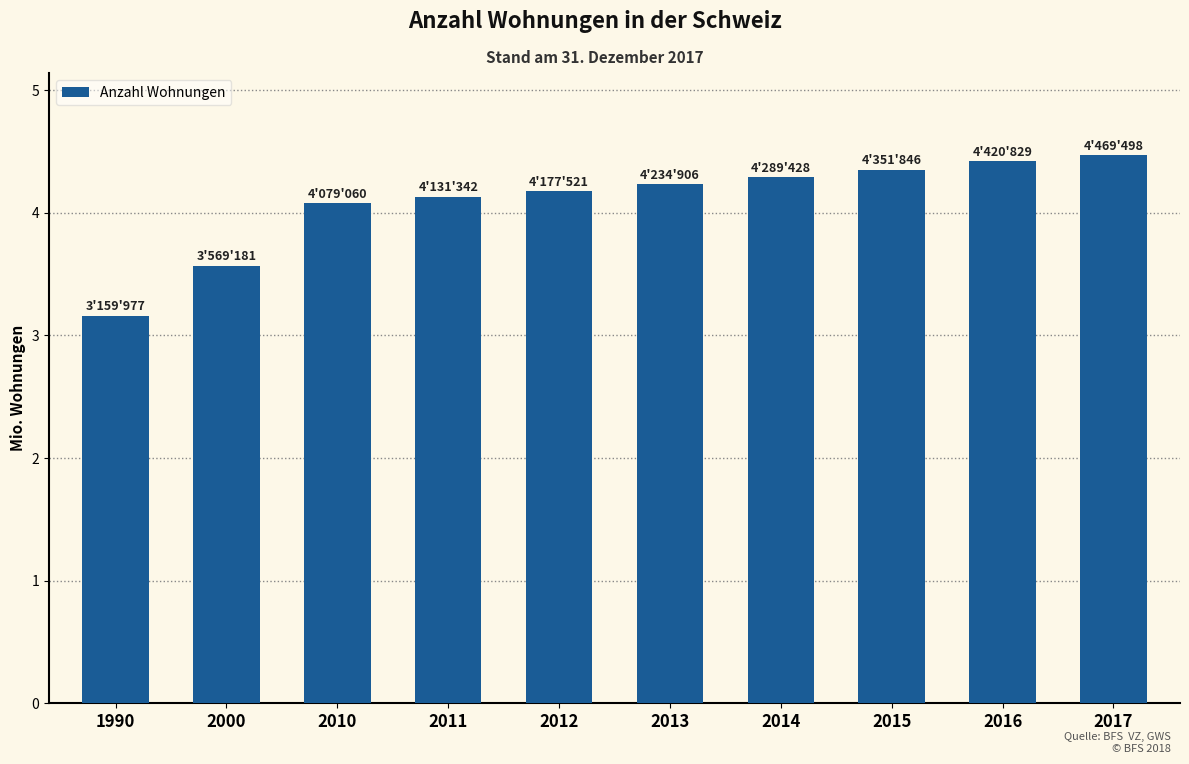

The chart shows a value of 4420829 at 2016. True or false?

True